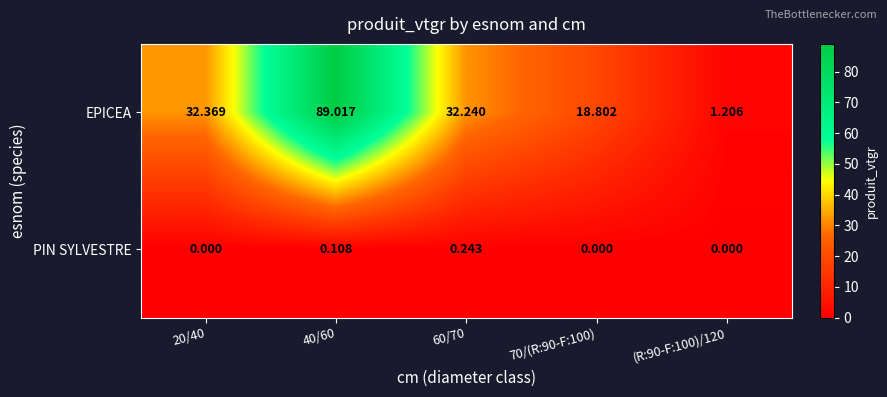

Rank the series at 70/(R:90-F:100) from highest to lowest value.

EPICEA, PIN SYLVESTRE